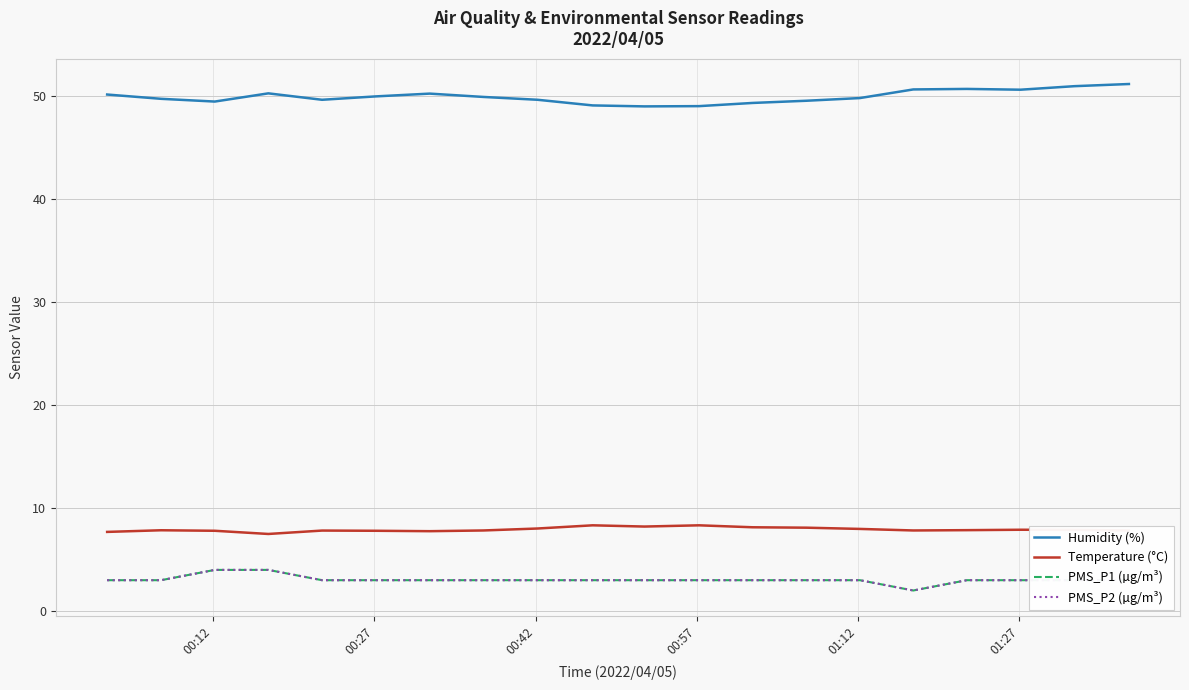

What is the average value of the Humidity (%) series?

50.0